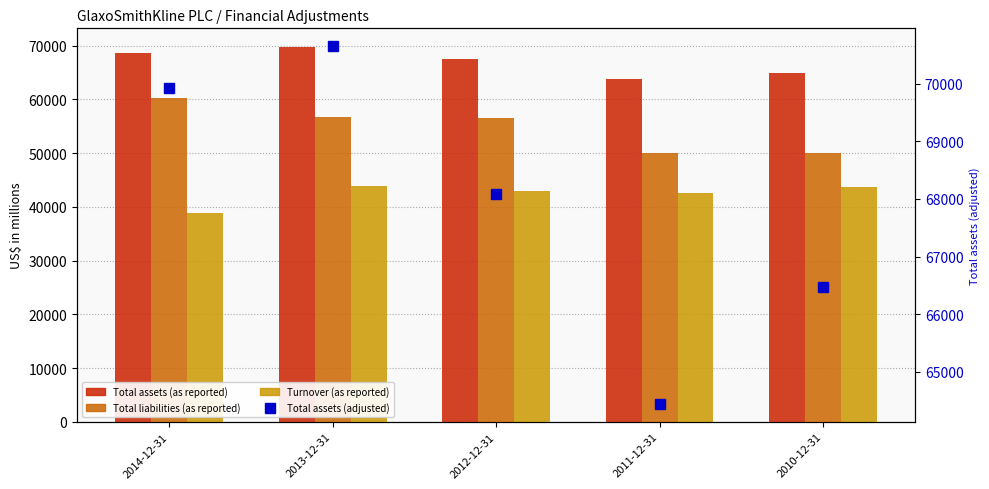

Which series changed the most between 2014-12-31 and 2010-12-31?

Total liabilities (as reported)